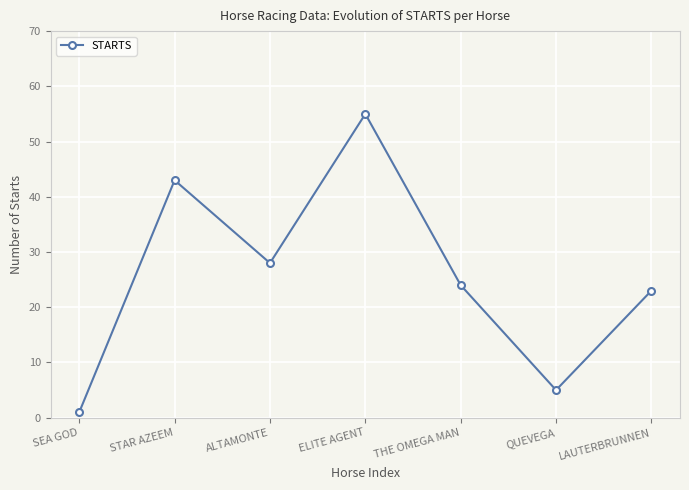

Where is the first local maximum?

STAR AZEEM